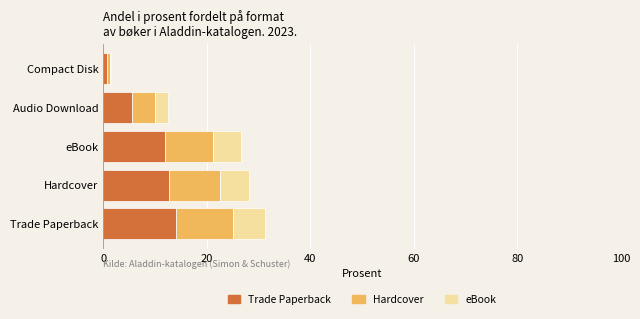

Is it true that Trade Paperback equals 8.8 at Audio Download?

False